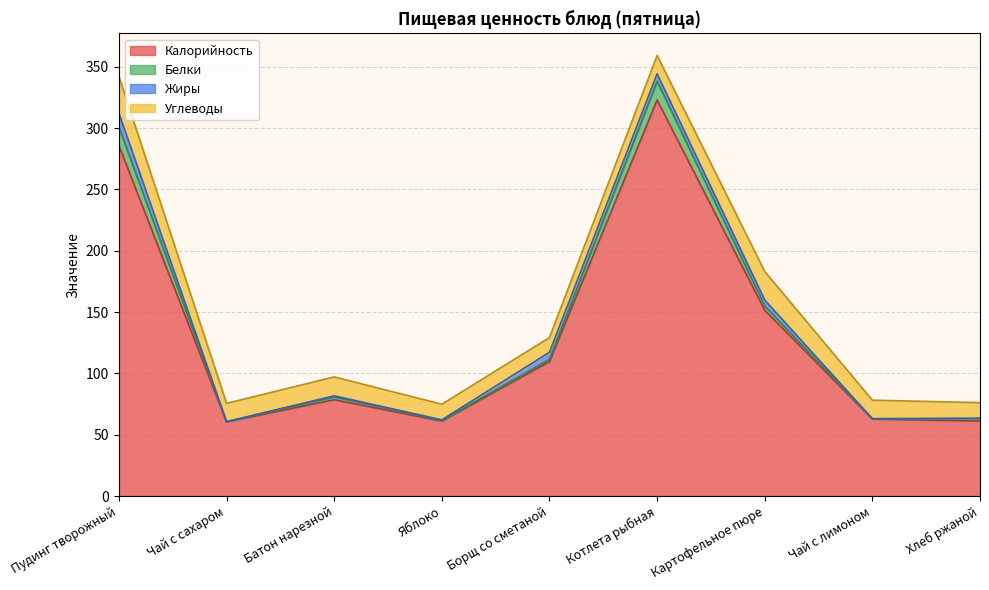

How many lines are shown in the chart?

4